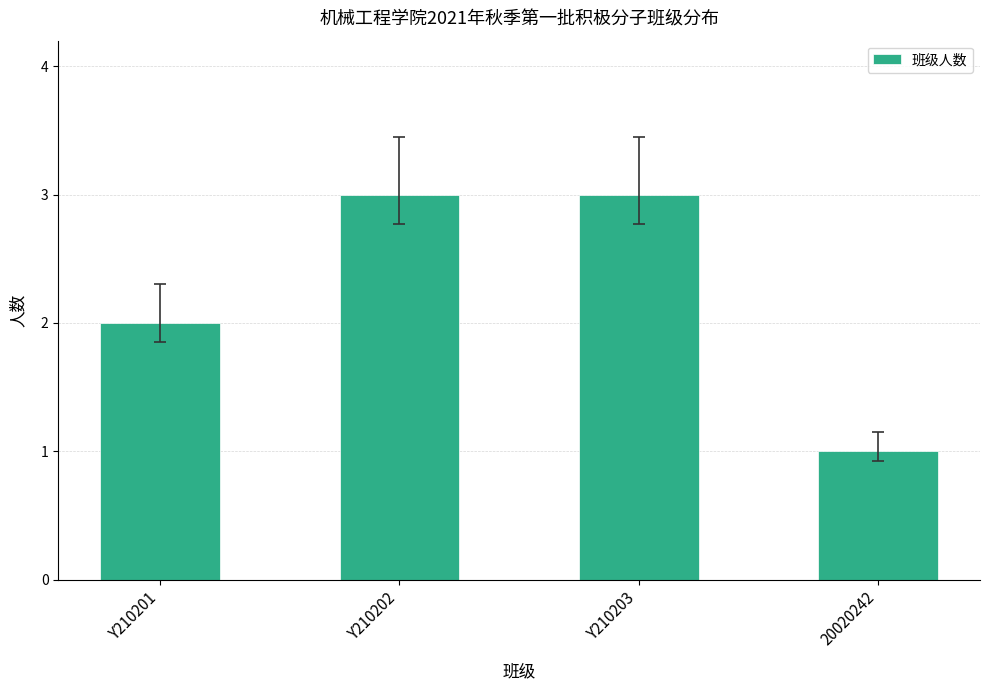

Reading left to right, transcribe all the data shown in this chart.

2	3	3	1